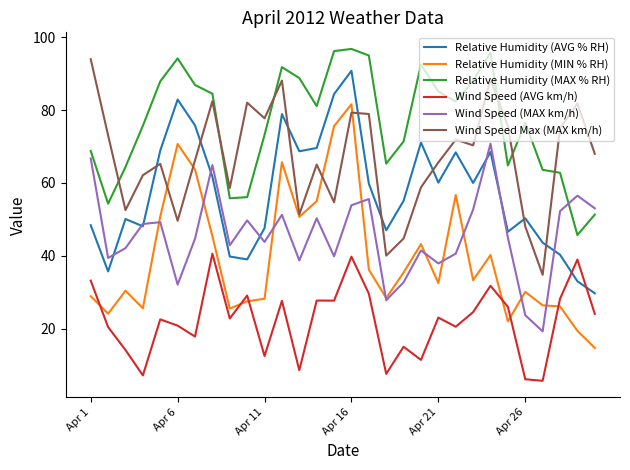

True or false: Relative Humidity (AVG % RH) and Wind Speed Max (MAX km/h) cross at least once.

True